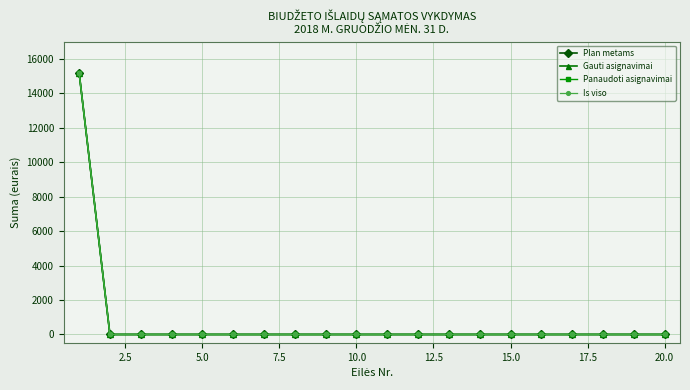

Does the chart have visible grid lines?

Yes